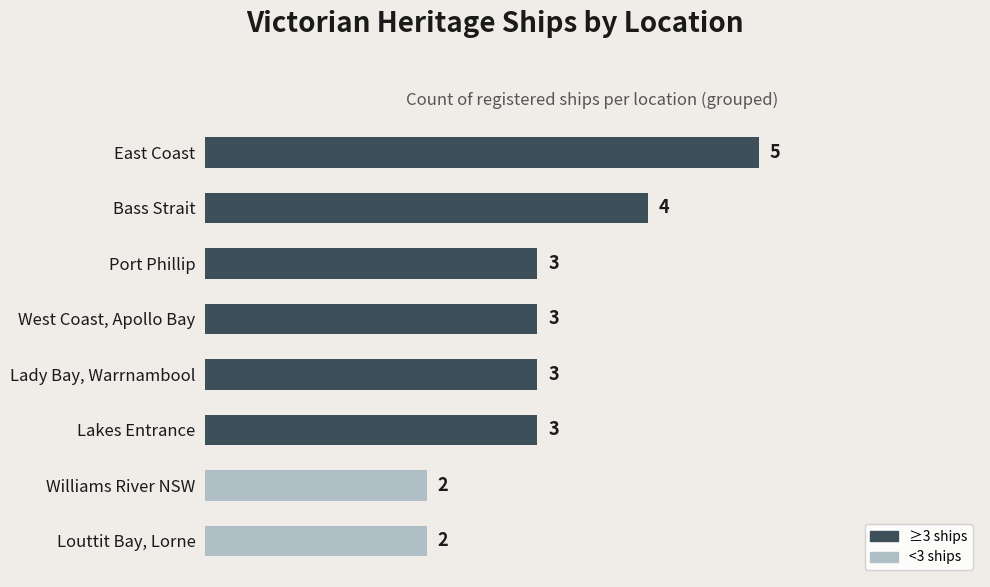

What is the maximum value shown in the chart?

5